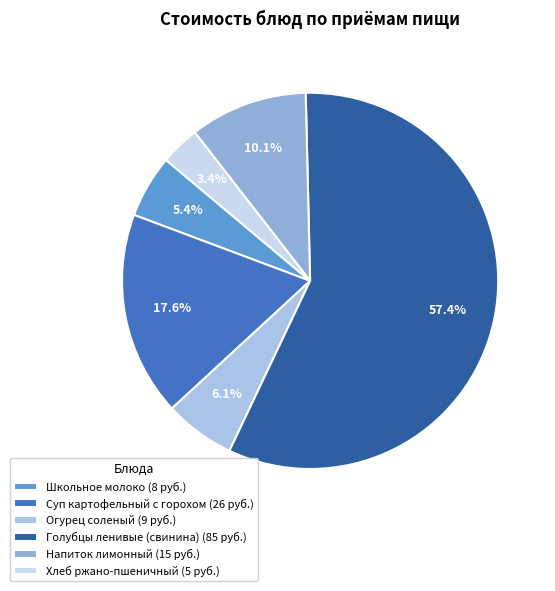

Which category has the smallest portion of the pie?

Хлеб ржано-пшеничный